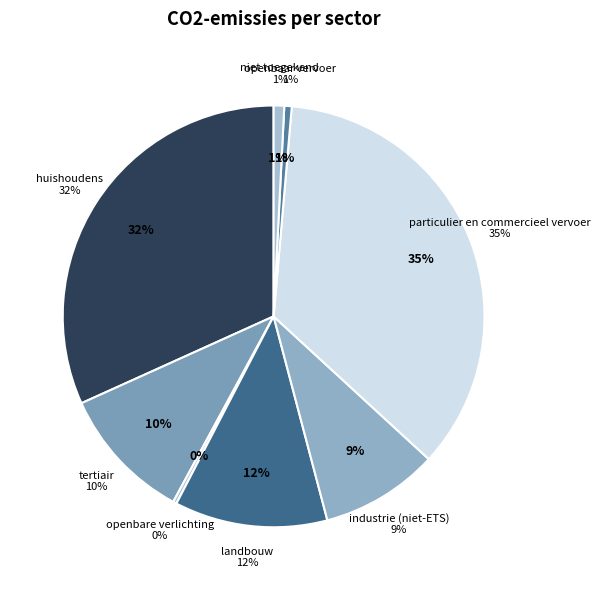

Rank the categories by value from lowest to highest.

openbare verlichting, openbaar vervoer, niet toegekend, industrie (niet-ETS), tertiair, landbouw, huishoudens, particulier en commercieel vervoer